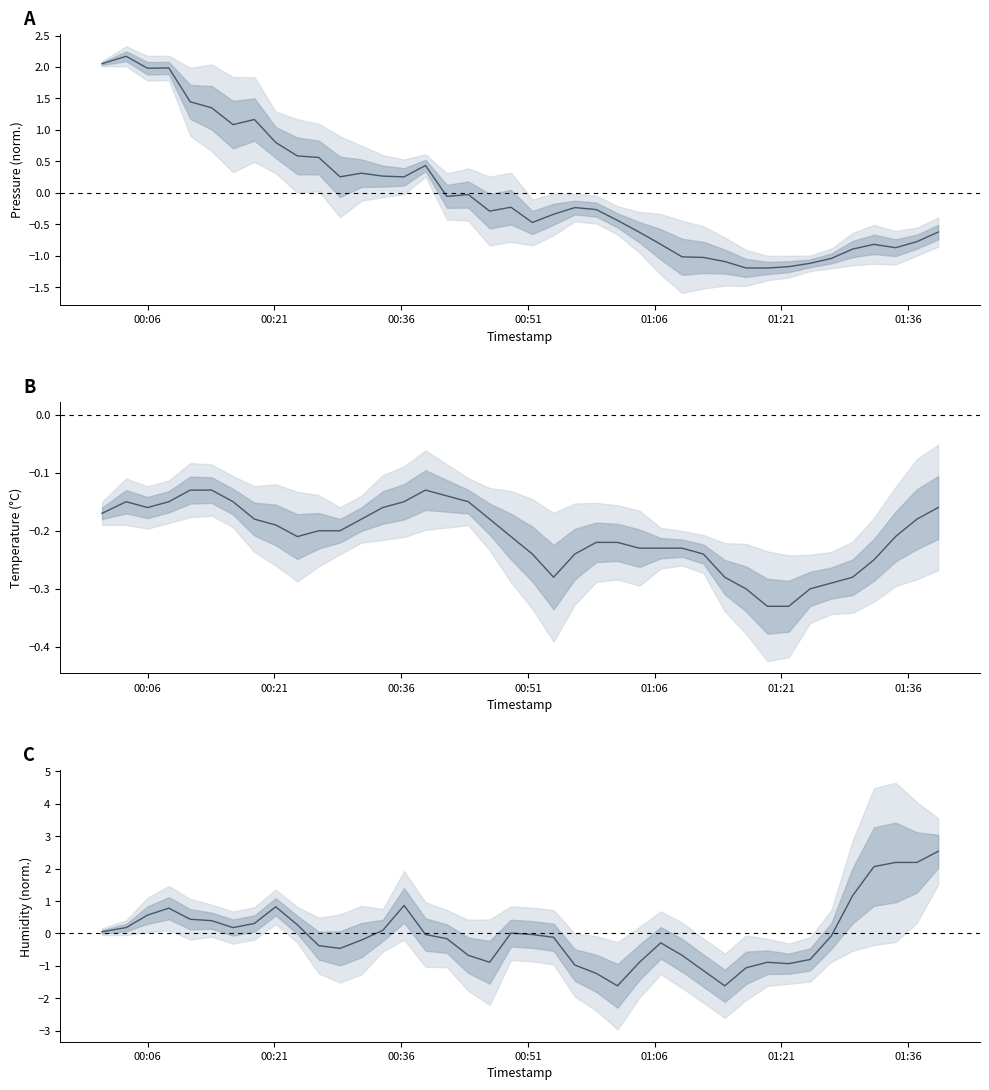

What are all the series names shown in the legend?

pressure, temperature, humidity